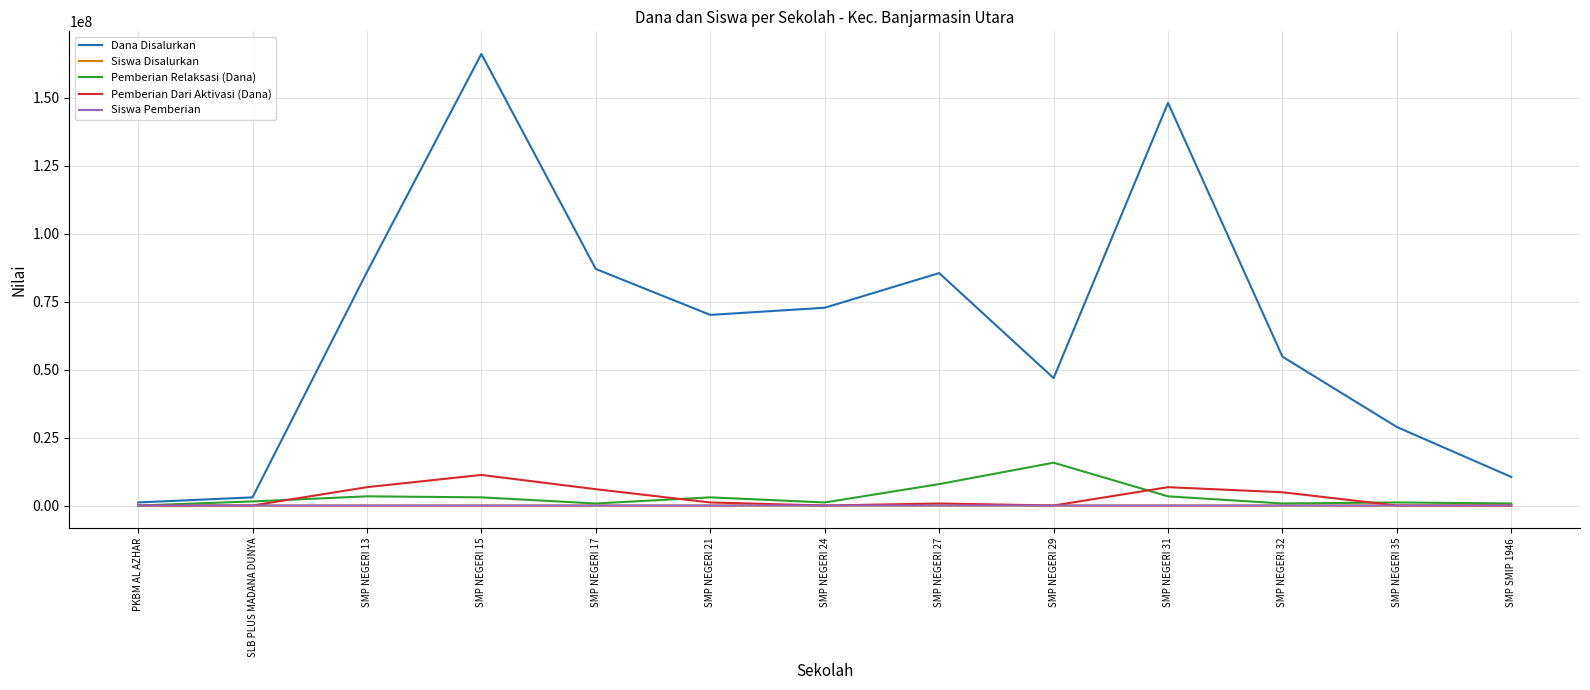

Is the value of Siswa Disalurkan at SMP NEGERI 35 greater than the value of Pemberian Dari Aktivasi (Dana) at SMP NEGERI 15?

No